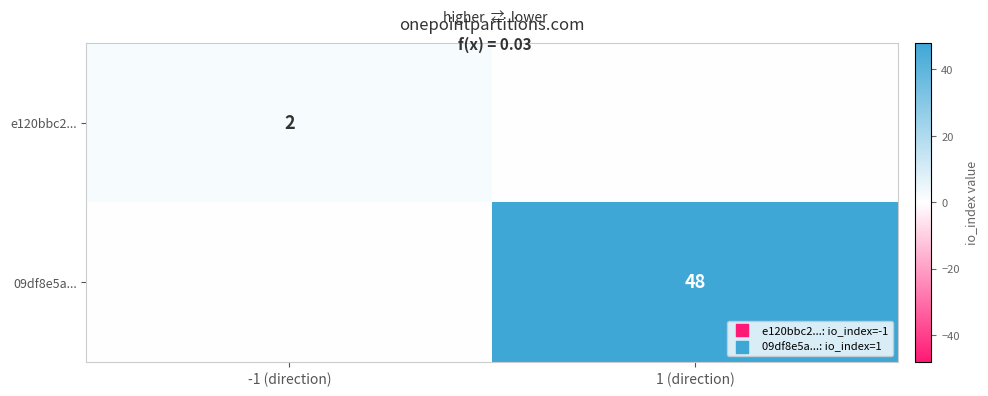

What is the difference between the highest and lowest values at 1 (direction)?

48